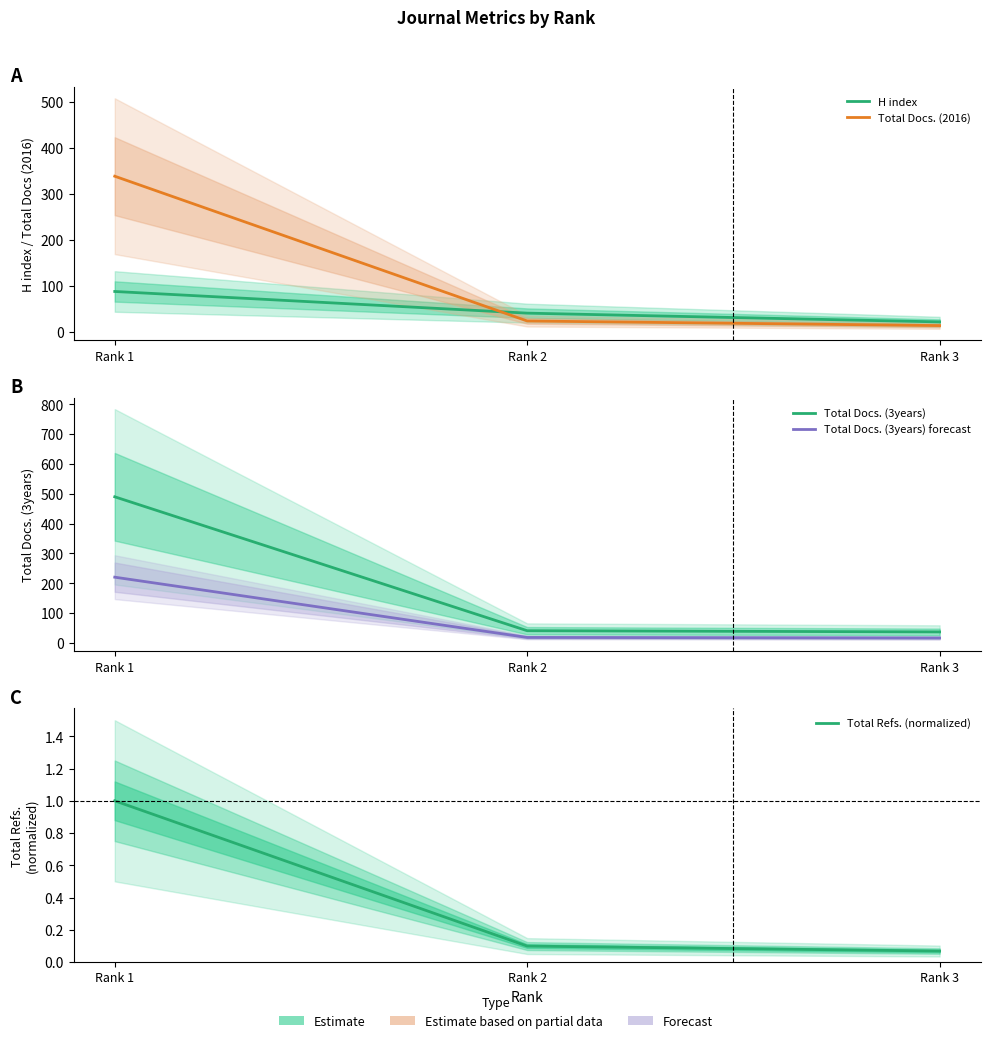

At how many categories does at least one series exceed 212?

1